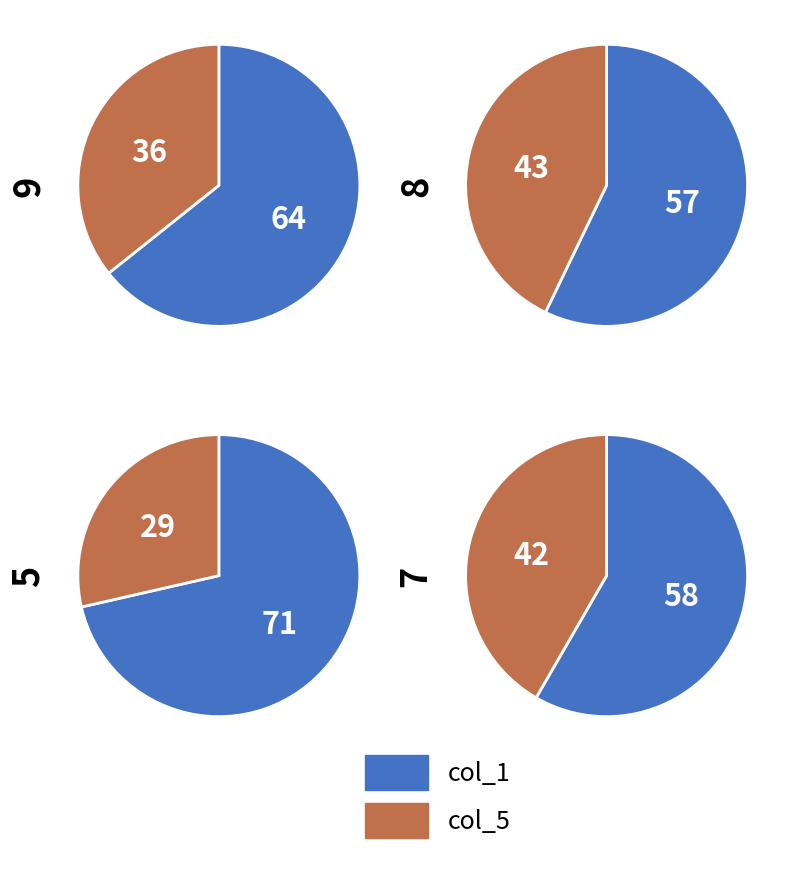

What percentage is the col_1 slice, to the nearest percent?

64%